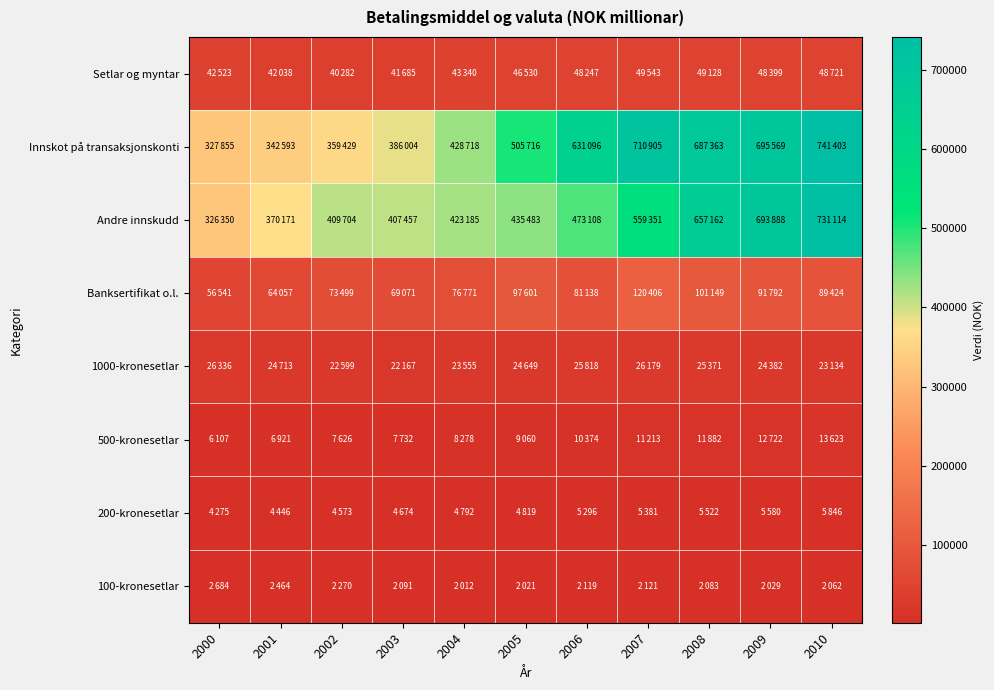

Which series has the widest spread of values?

Innskot på transaksjonskonti